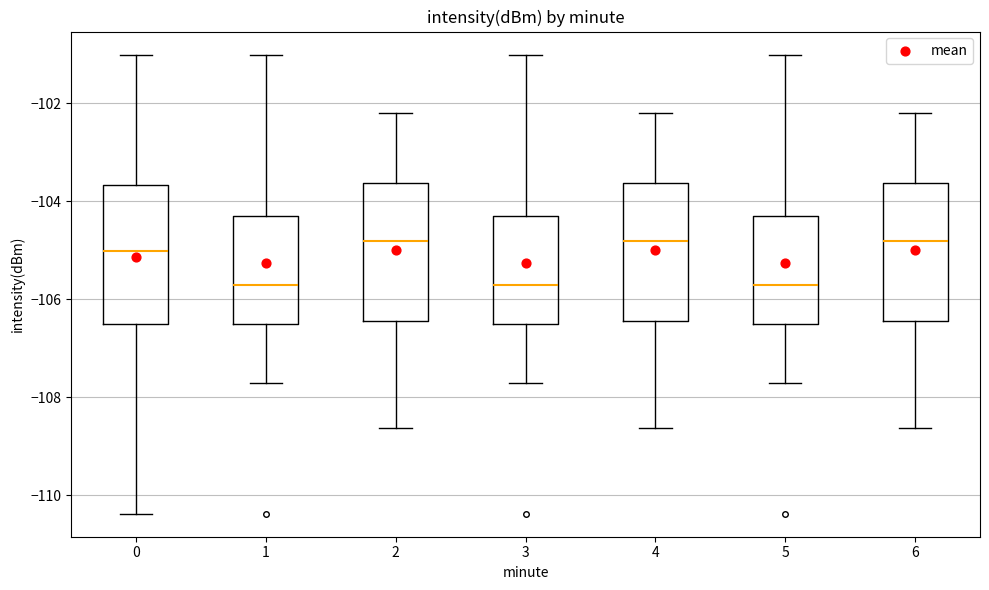

Reading left to right, read every box against the y-axis: the position of its median line, the range the box covers, and the ends of its whiskers. The values are not printed on the chart, so give them approximately, as read against the axis.

0: median -105.0, box -106.6 to -103.6, whiskers -110.4 to -101.0
1: median -105.8, box -106.6 to -104.4, whiskers -107.8 to -101.0
2: median -104.8, box -106.4 to -103.6, whiskers -108.6 to -102.2
3: median -105.8, box -106.6 to -104.4, whiskers -107.8 to -101.0
4: median -104.8, box -106.4 to -103.6, whiskers -108.6 to -102.2
5: median -105.8, box -106.6 to -104.4, whiskers -107.8 to -101.0
6: median -104.8, box -106.4 to -103.6, whiskers -108.6 to -102.2